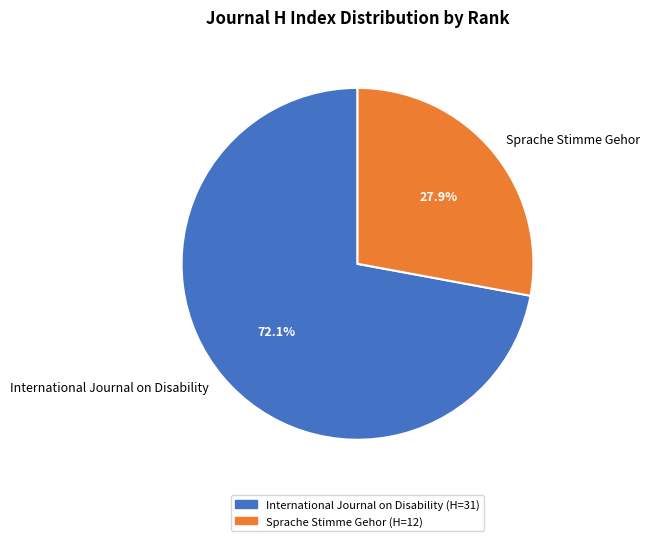

To the nearest percent, what percentage of the pie is Sprache Stimme Gehor?

28%